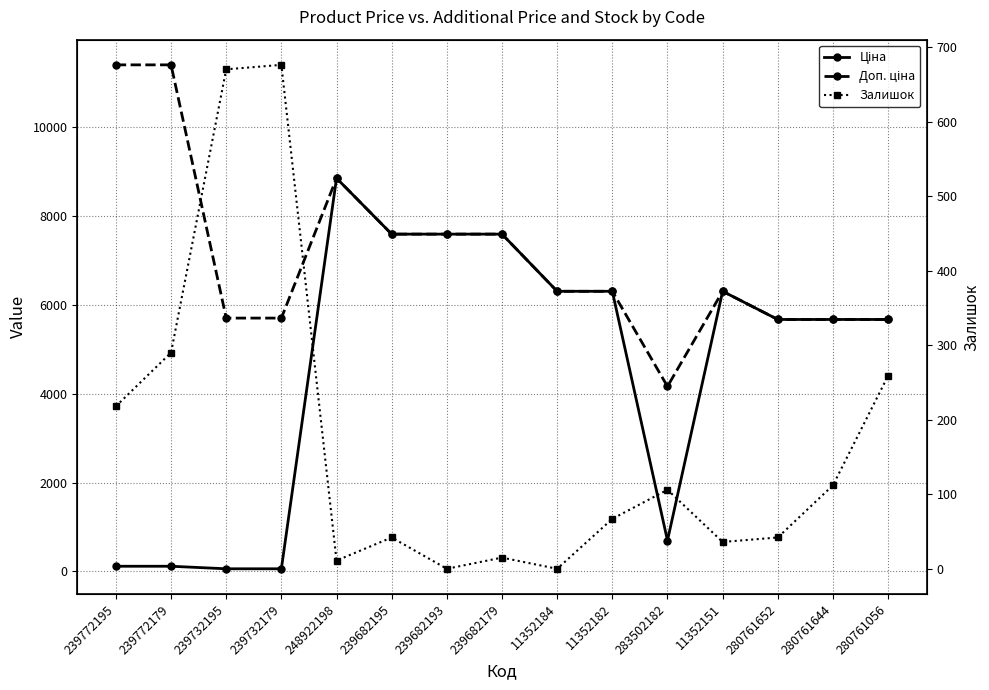

True or false: Ціна has more than 2 points higher than both neighbors.

False